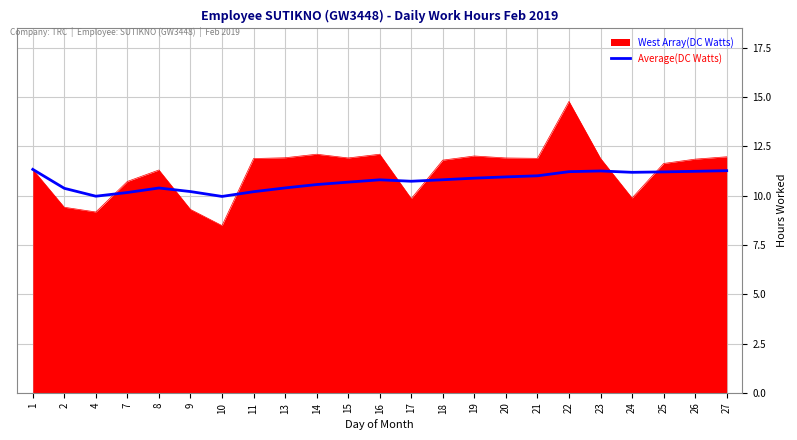

What is the total value across all series at 1?

22.7